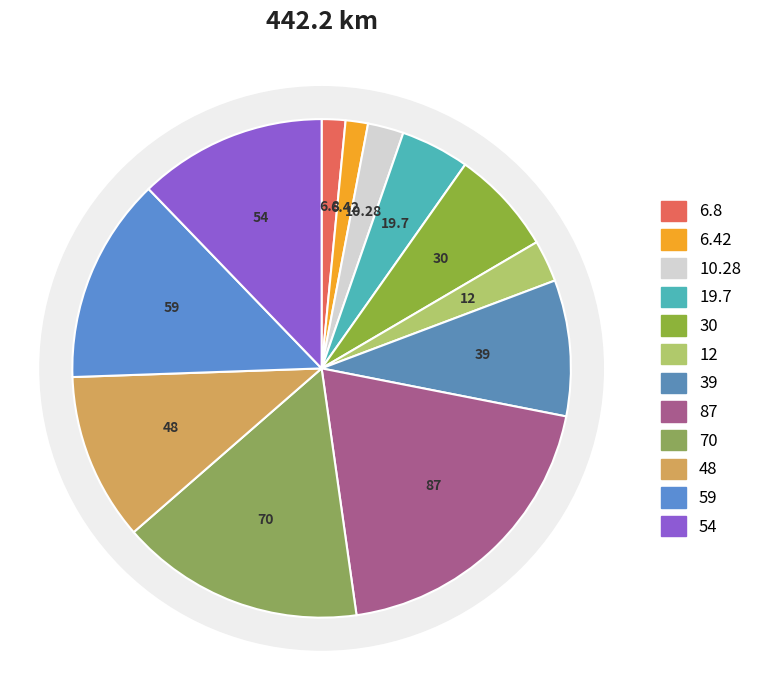

Is it true that 2019 is 1% of the pie?

False